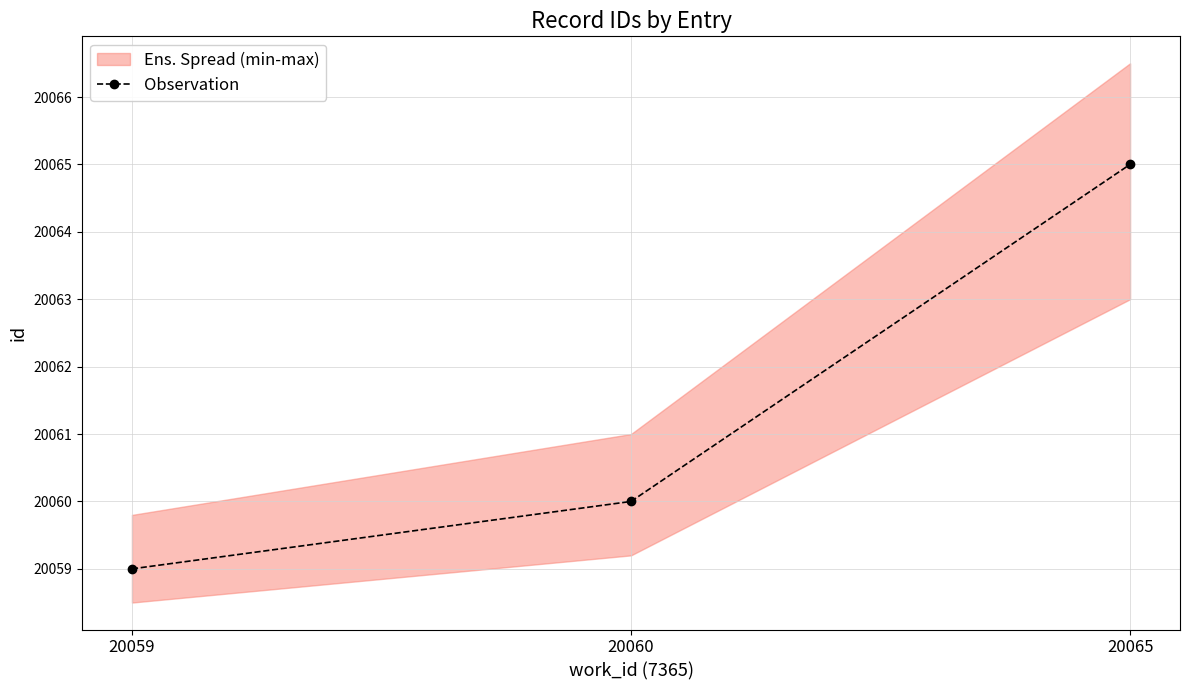

Does the chart display data point markers on the line(s)?

Yes